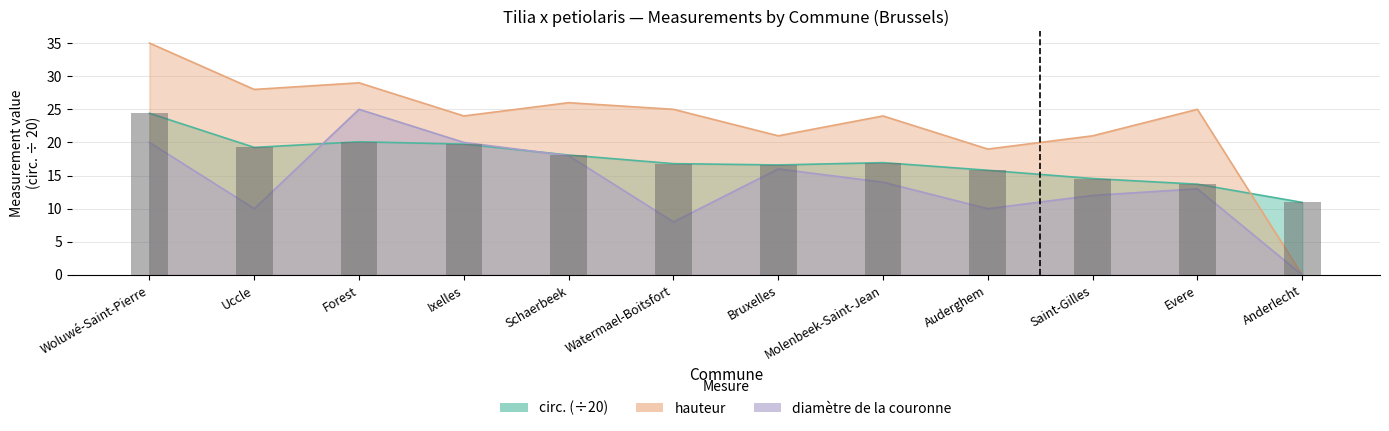

Between Woluwé-Saint-Pierre and Watermael-Boitsfort, which series saw the biggest shift?

diamètre de la couronne